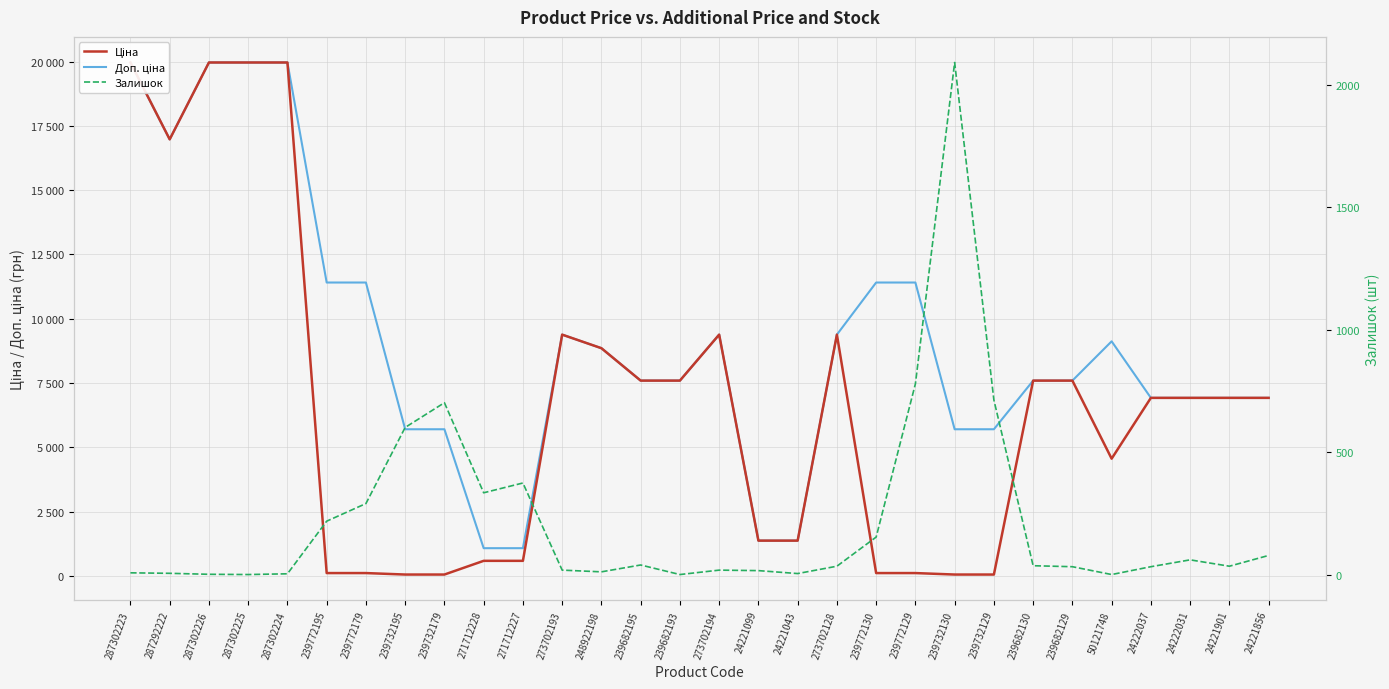

Is it true that Ціна equals 1375.4 at 24221043?

True